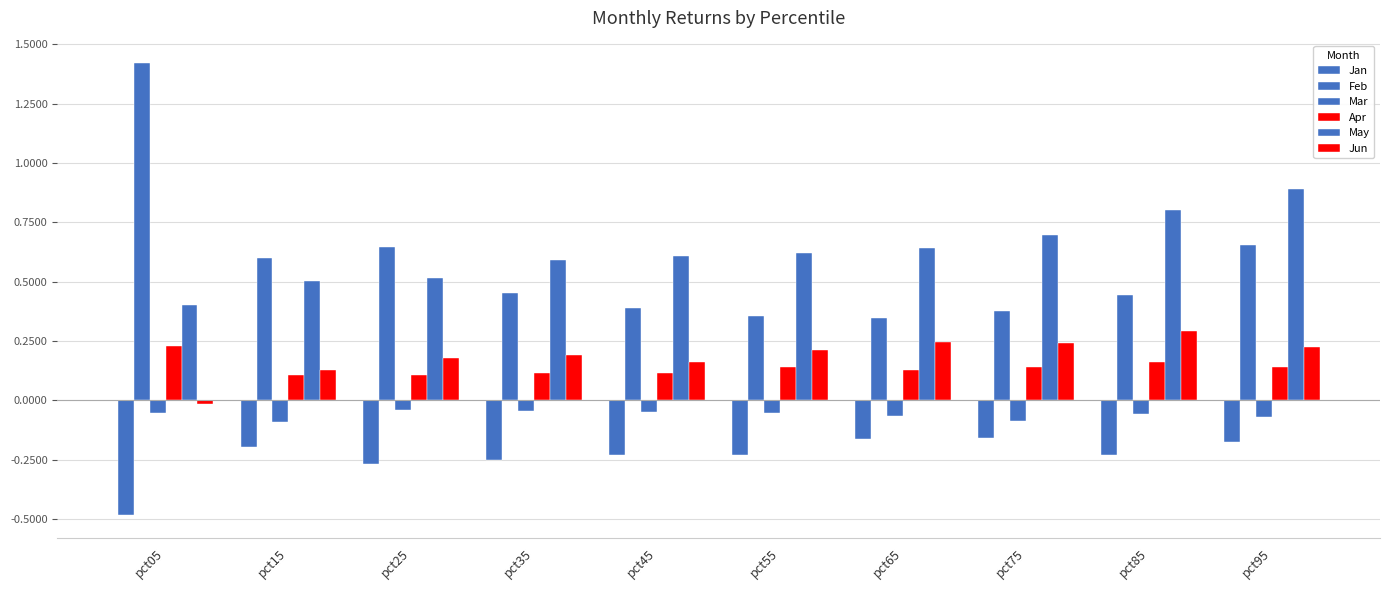

Rank the categories by May value from highest to lowest.

pct95, pct85, pct75, pct65, pct55, pct45, pct35, pct25, pct15, pct05